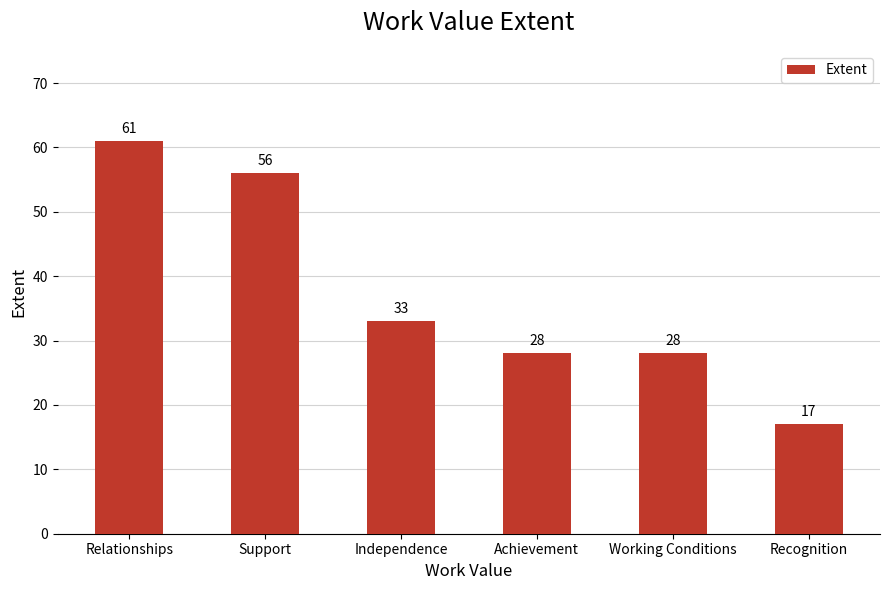

The value at Independence is 33. True or false?

True